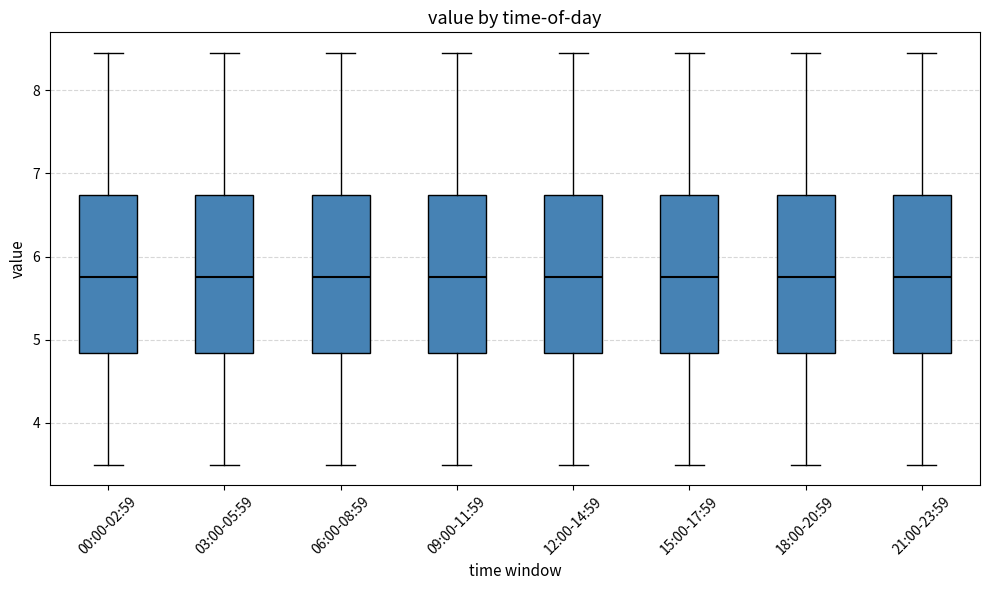

Reading left to right, read every box against the y-axis: the position of its median line, the range the box covers, and the ends of its whiskers. The values are not printed on the chart, so give them approximately, as read against the axis.

00:00-02:59: median 5.8, box 4.8 to 6.7, whiskers 3.5 to 8.5
03:00-05:59: median 5.8, box 4.8 to 6.7, whiskers 3.5 to 8.5
06:00-08:59: median 5.8, box 4.8 to 6.7, whiskers 3.5 to 8.5
09:00-11:59: median 5.8, box 4.8 to 6.7, whiskers 3.5 to 8.5
12:00-14:59: median 5.8, box 4.8 to 6.7, whiskers 3.5 to 8.5
15:00-17:59: median 5.8, box 4.8 to 6.7, whiskers 3.5 to 8.5
18:00-20:59: median 5.8, box 4.8 to 6.7, whiskers 3.5 to 8.5
21:00-23:59: median 5.8, box 4.8 to 6.7, whiskers 3.5 to 8.5